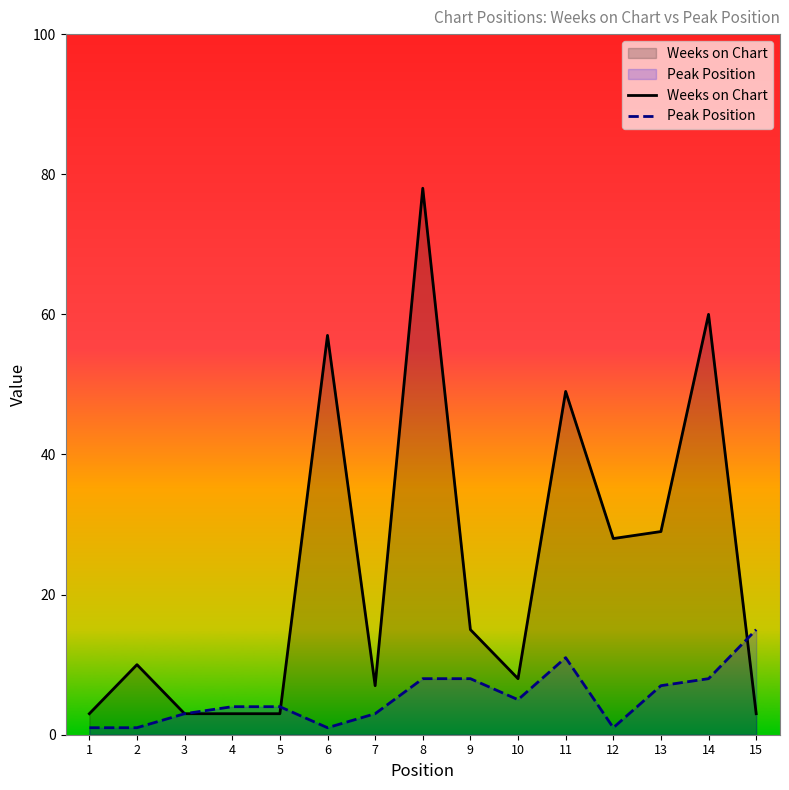

Which category has the lowest value in the Weeks on Chart series?

1